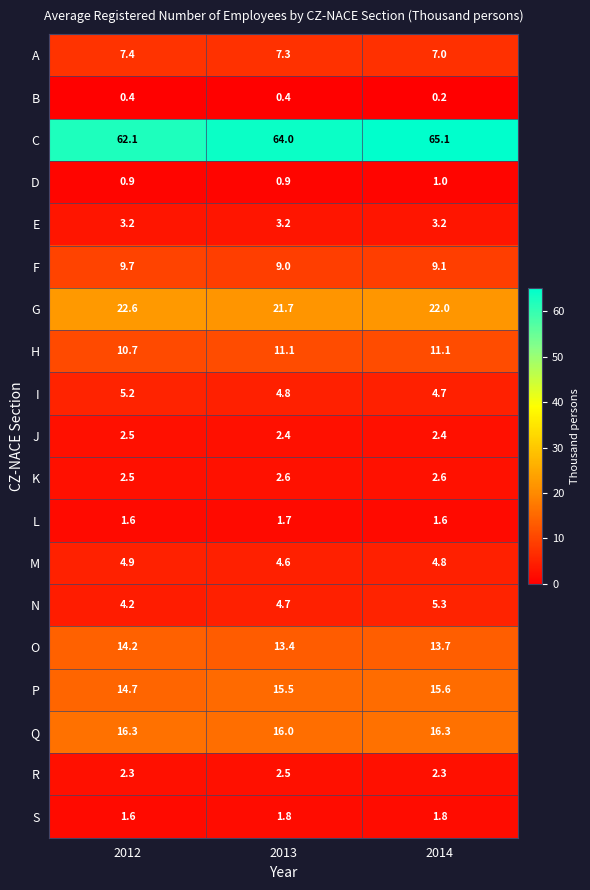

Which series has the widest spread of values?

C